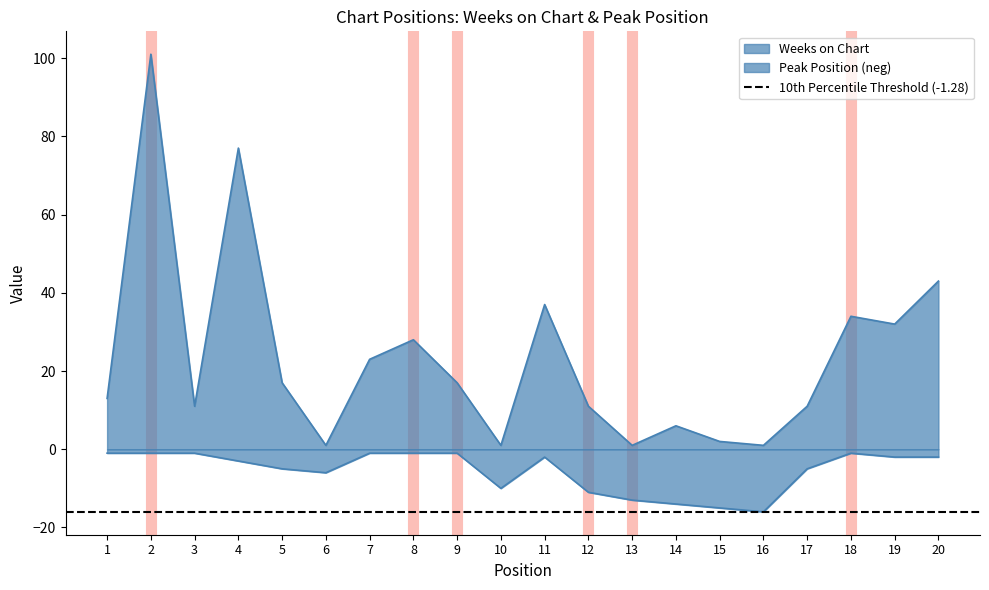

What is the sum of all Weeks on Chart values?

467